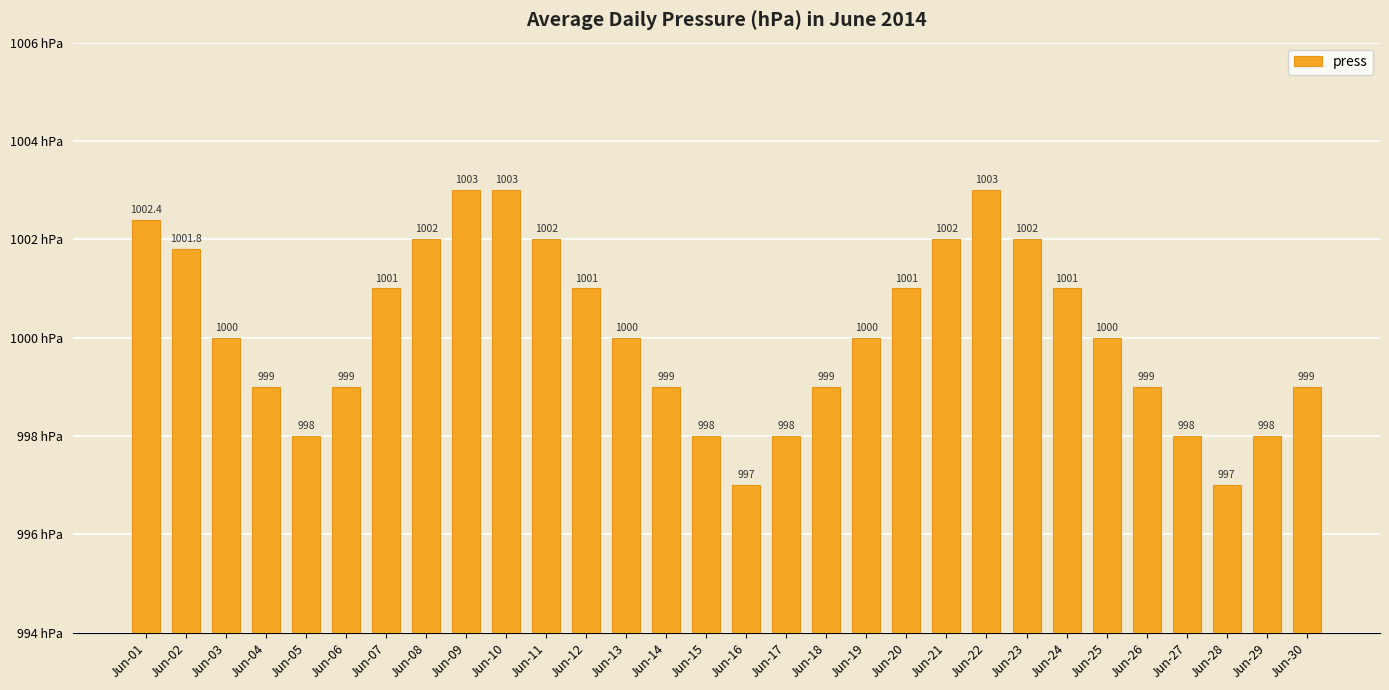

What is the difference between the values at Jun-26 and Jun-12?

2.0